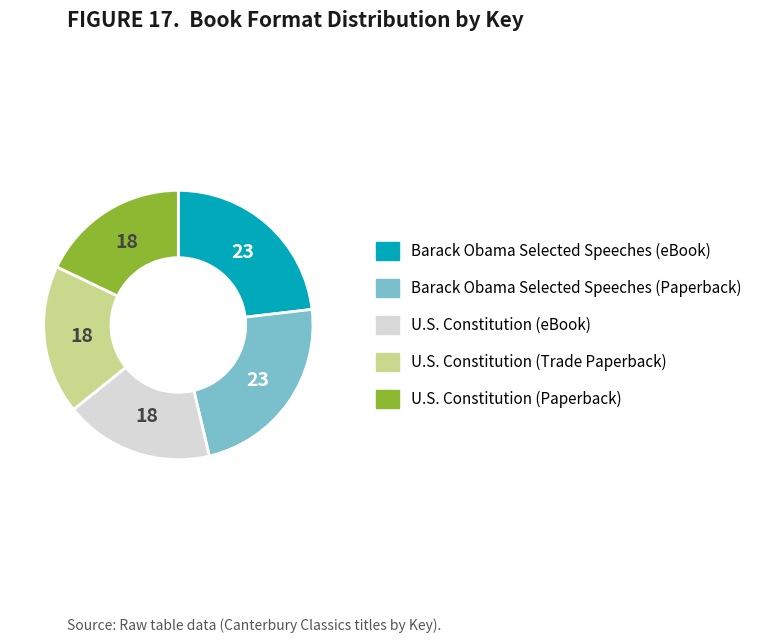

Is the sum of U.S. Constitution (eBook) and Barack Obama Selected Speeches (Paperback) greater than half?

No